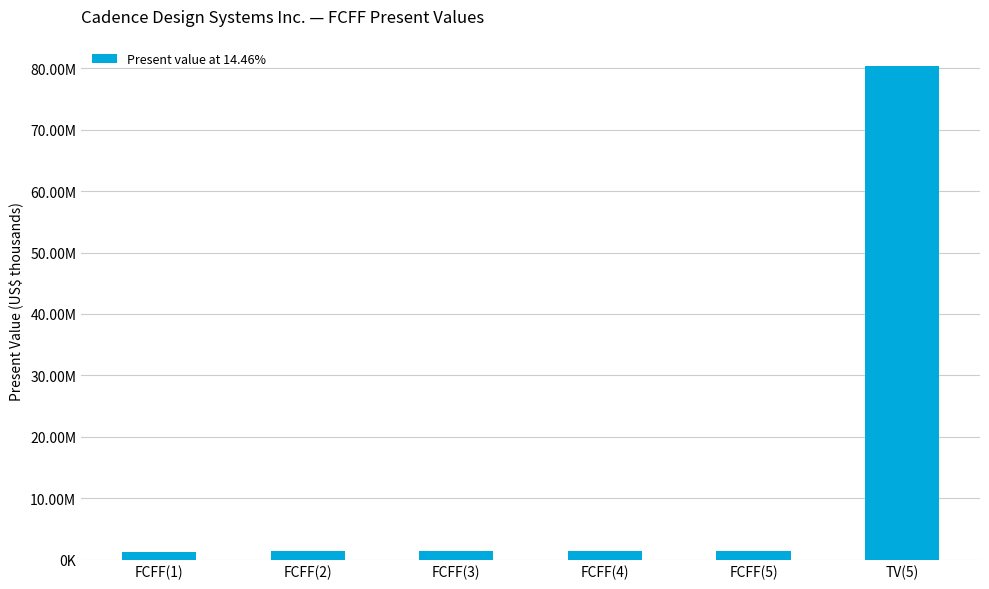

How many data points are above 1382637?

2